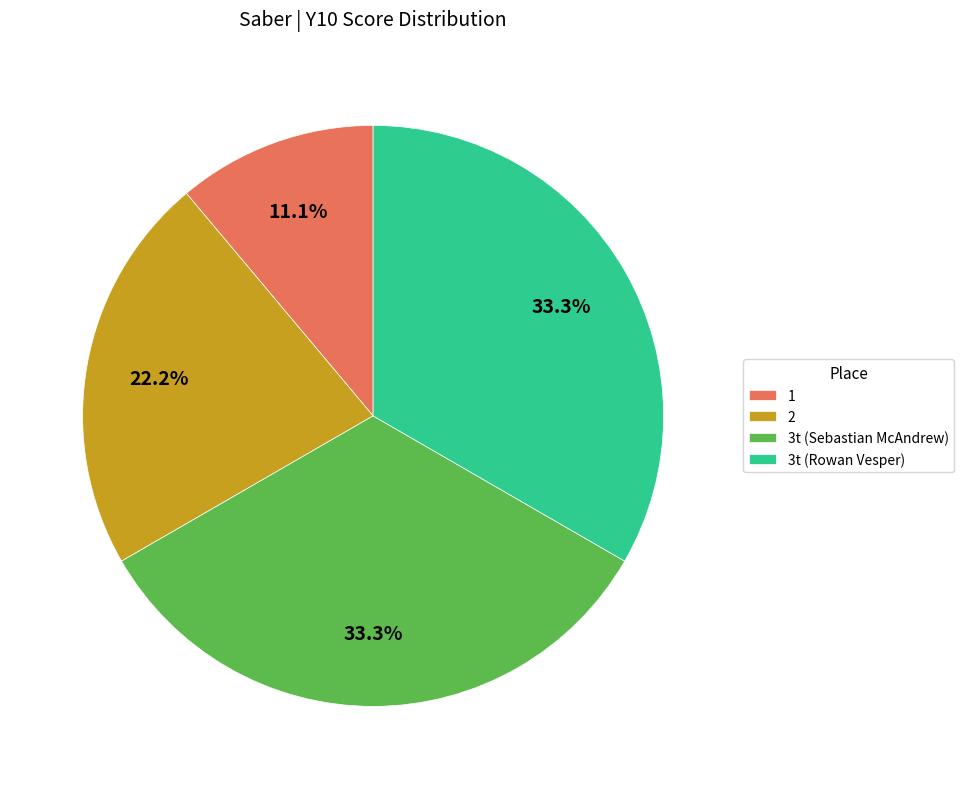

Which slice is the smallest?

1